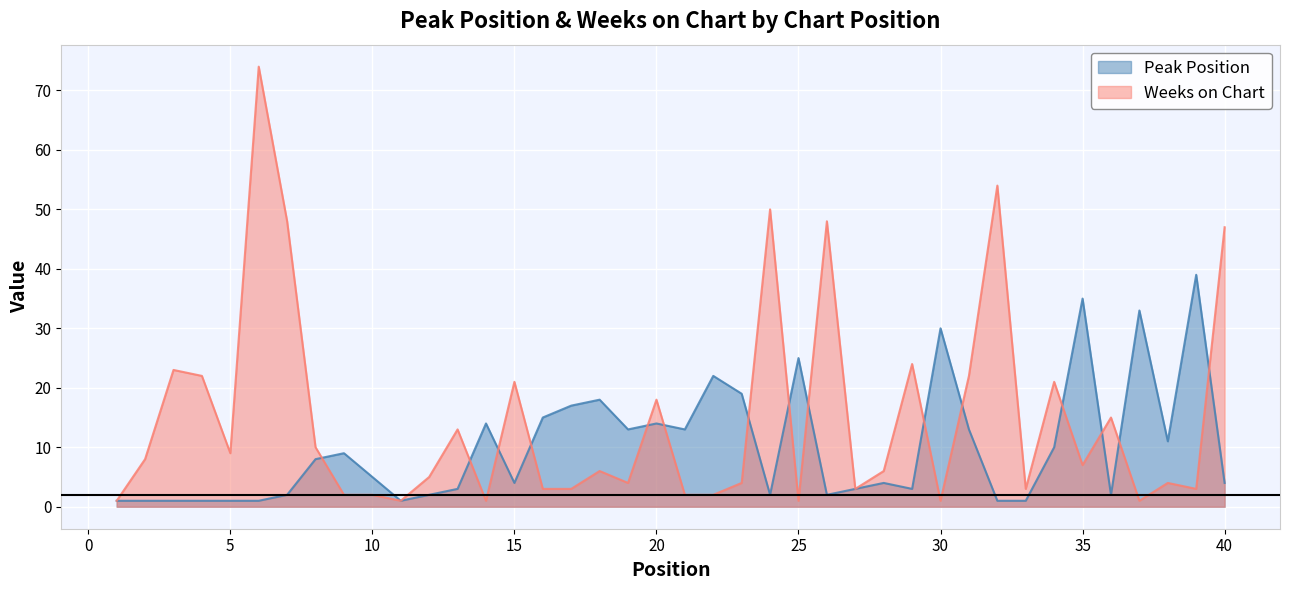

How many categories are shown in the chart?

40